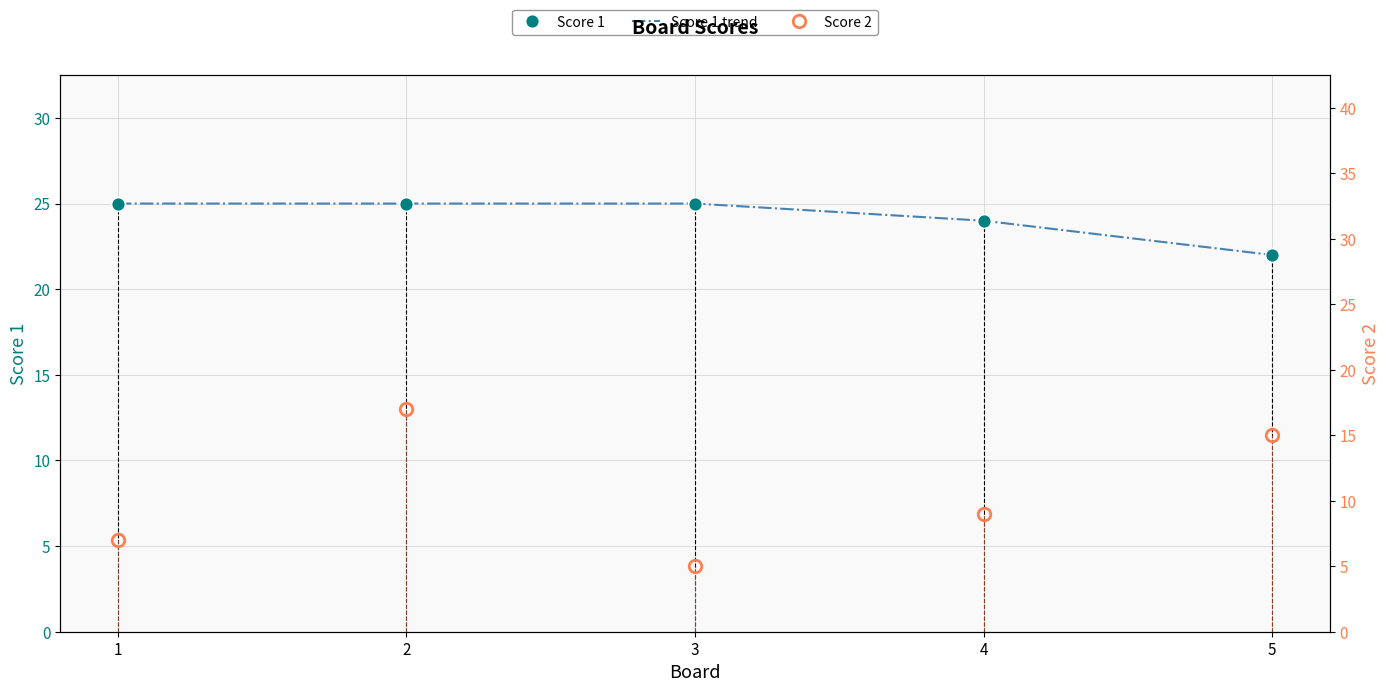

What is the highest value of the Score 1 trend series?

25